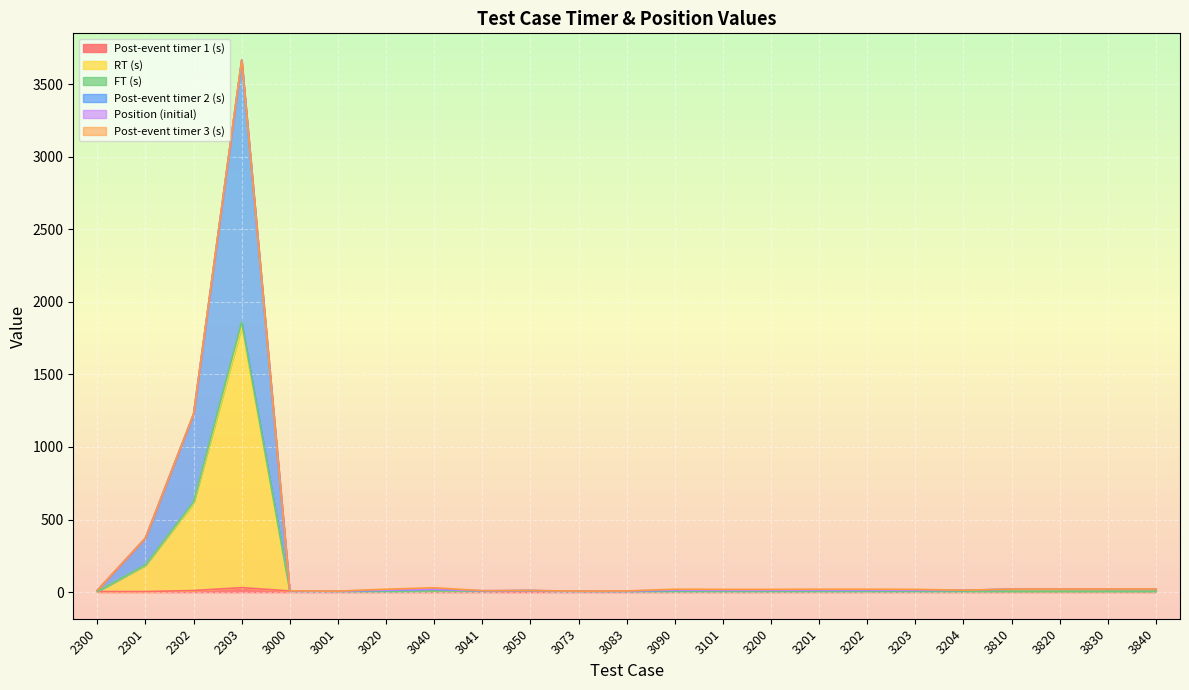

Reading left to right, what are all the values shown in this chart?

Post-event timer 1 (s): 4	4	11	31	8	6	6	8	8	10	6	6	6	6	6	6	6	6	6	5	5	5	5
RT (s): 4	187	621	1861	8	6	6	8	8	10	6	6	6	6	6	6	6	6	6	5	5	5	5
FT (s): 4	184	611	1831	8	6	6	8	8	10	6	6	6	6	6	6	6	6	6	5	5	5	5
Post-event timer 2 (s): 13	373	1227	3667	9	7	14	20	10	11	7	8	14	13	13	14	14	13	13	21	21	22	22